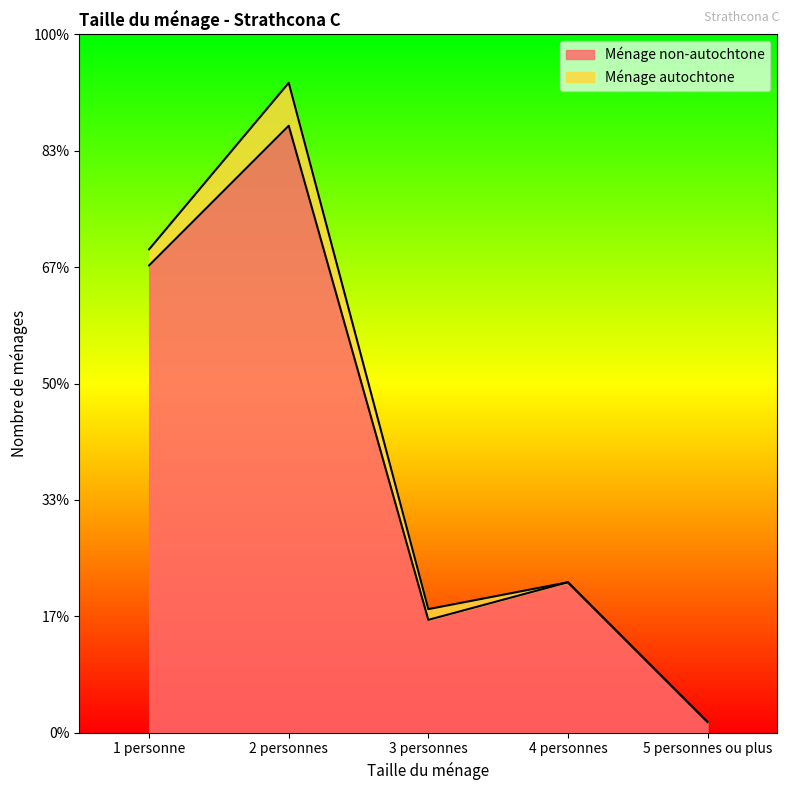

The value at 3 personnes is 187. True or false?

False